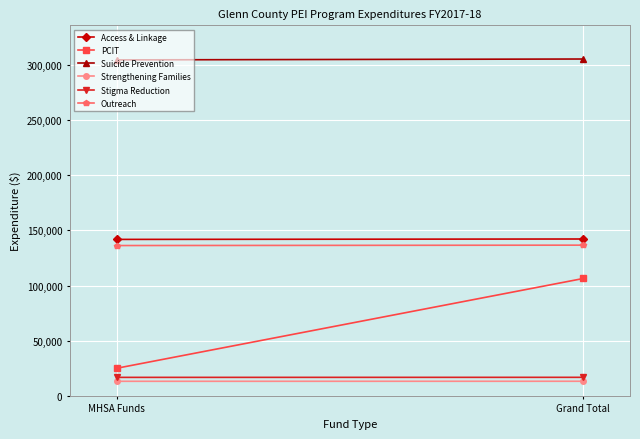

How many data points in Outreach are less than 136672?

1